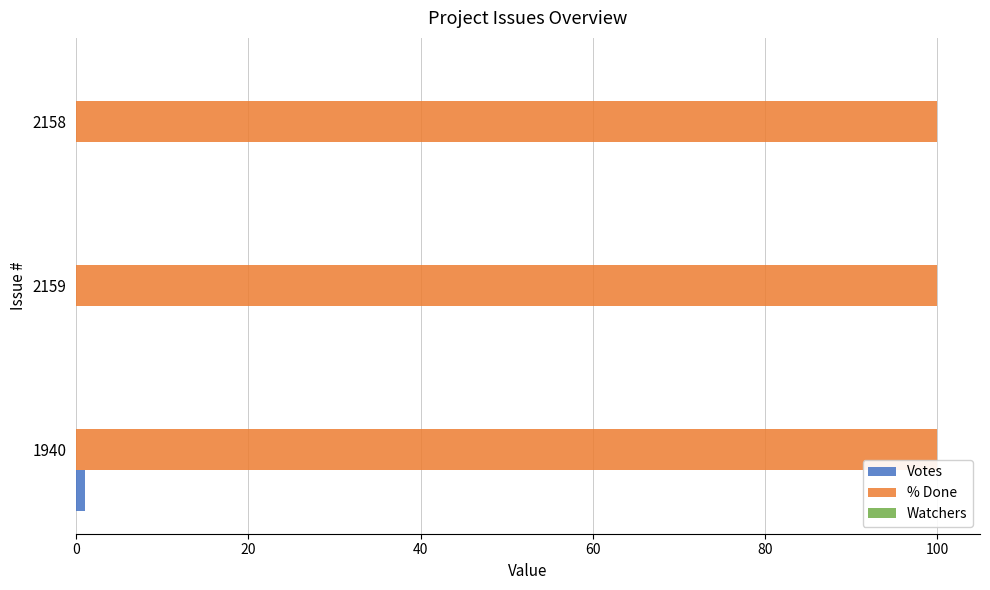

What is the total value across all series at 2158?

100